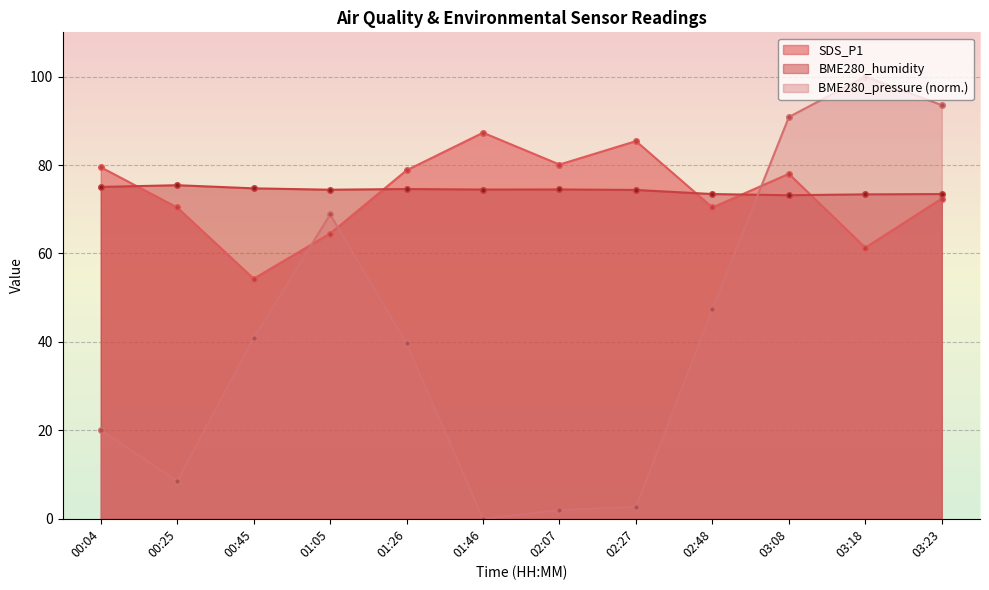

Reading right to left, extract all data points from this chart.

BME280_pressure: 03:23=93.5	03:18=100.0	03:08=90.8	02:48=47.4	02:27=2.7	02:07=2.0	01:46=0.0	01:26=39.6	01:05=68.8	00:45=40.8	00:25=8.5	00:04=20.1
SDS_P1: 03:23=72.4	03:18=61.3	03:08=78.0	02:48=70.4	02:27=85.4	02:07=80.1	01:46=87.3	01:26=78.8	01:05=64.5	00:45=54.3	00:25=70.4	00:04=79.5
BME280_humidity: 03:23=73.4	03:18=73.4	03:08=73.2	02:48=73.4	02:27=74.4	02:07=74.5	01:46=74.5	01:26=74.6	01:05=74.4	00:45=74.7	00:25=75.4	00:04=75.0